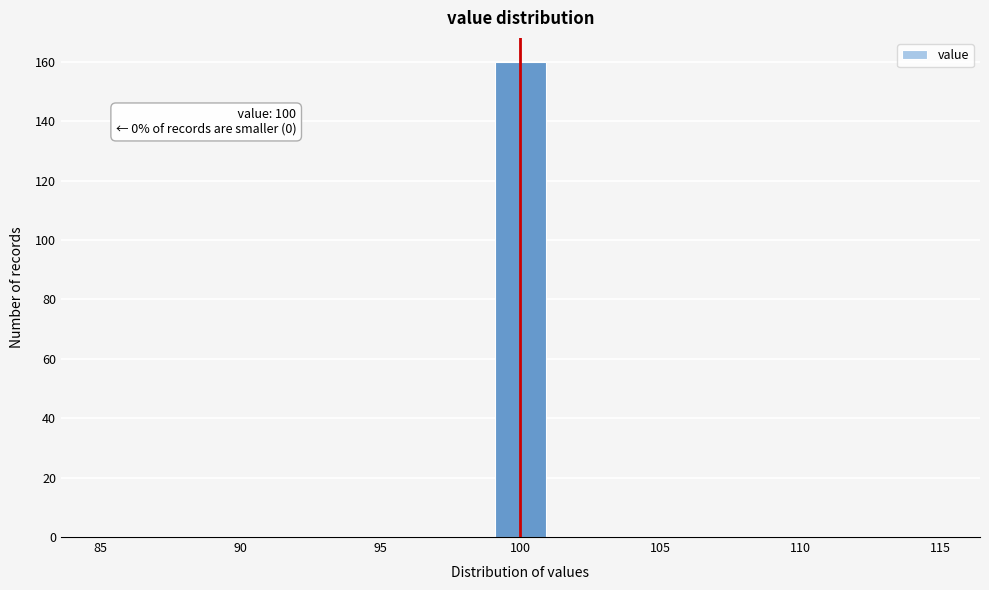

Which range on the x-axis has the tallest bar?

99 to 101